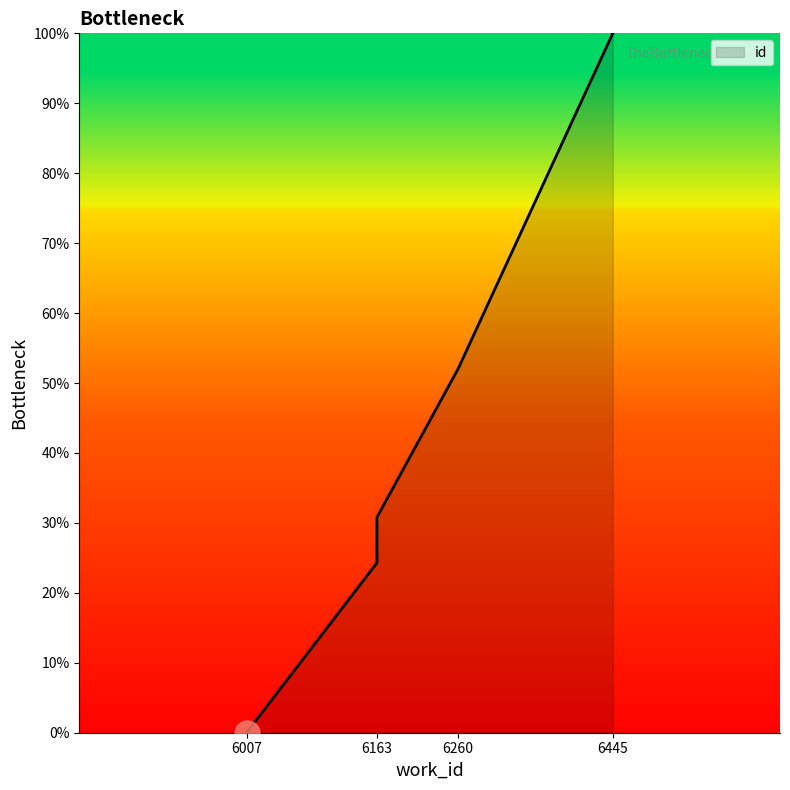

Which category has the lowest value across all series?

6007